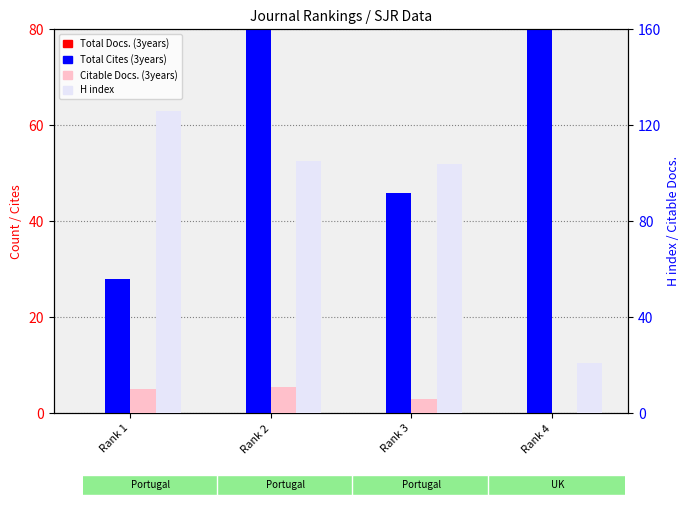

How many groups of bars are there?

4